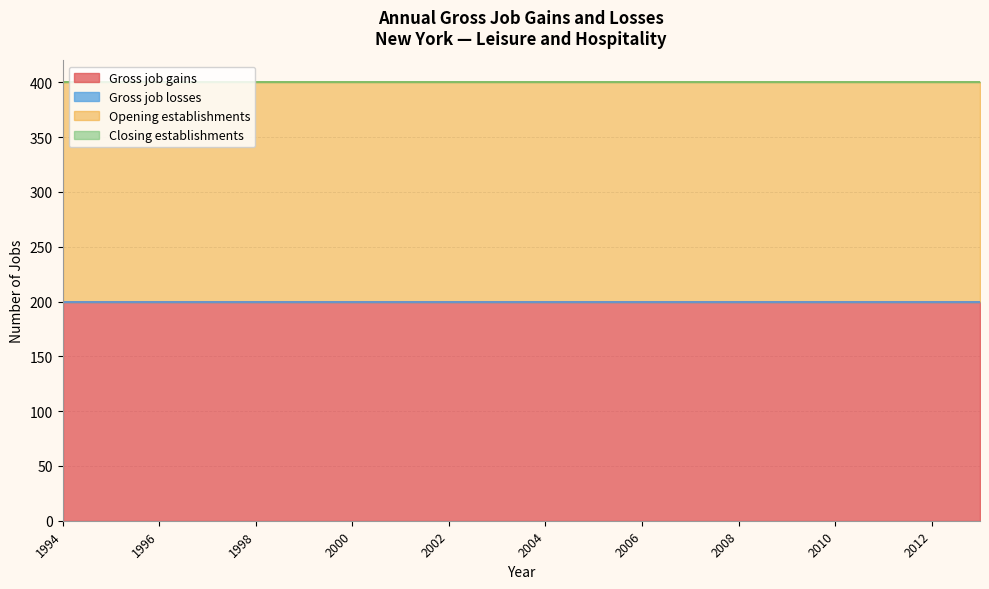

Which series has the widest spread of values?

Gross job gains